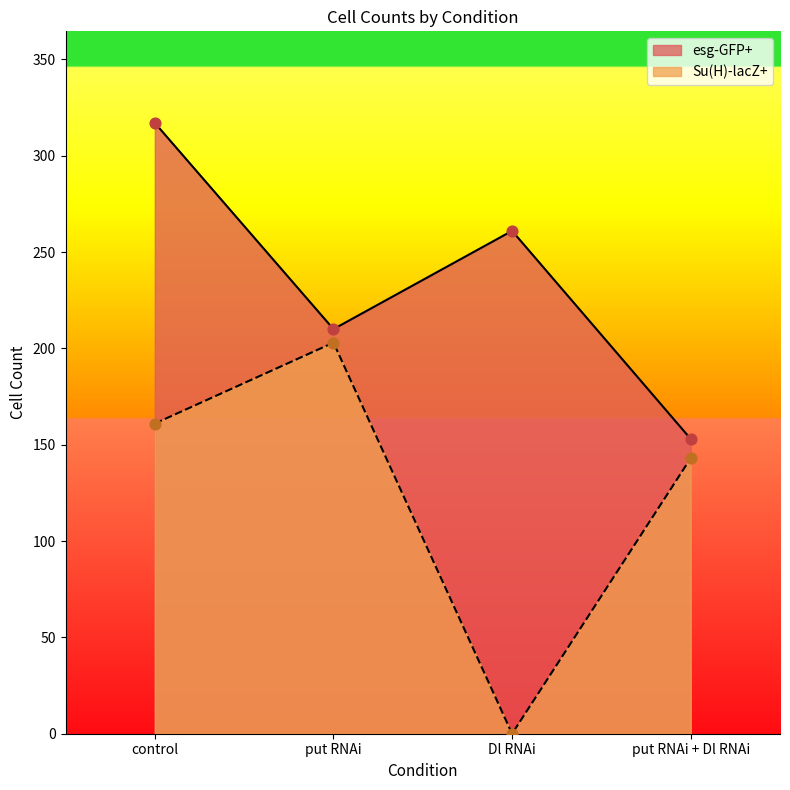

Which series reaches the maximum Y coordinate?

esg-GFP+